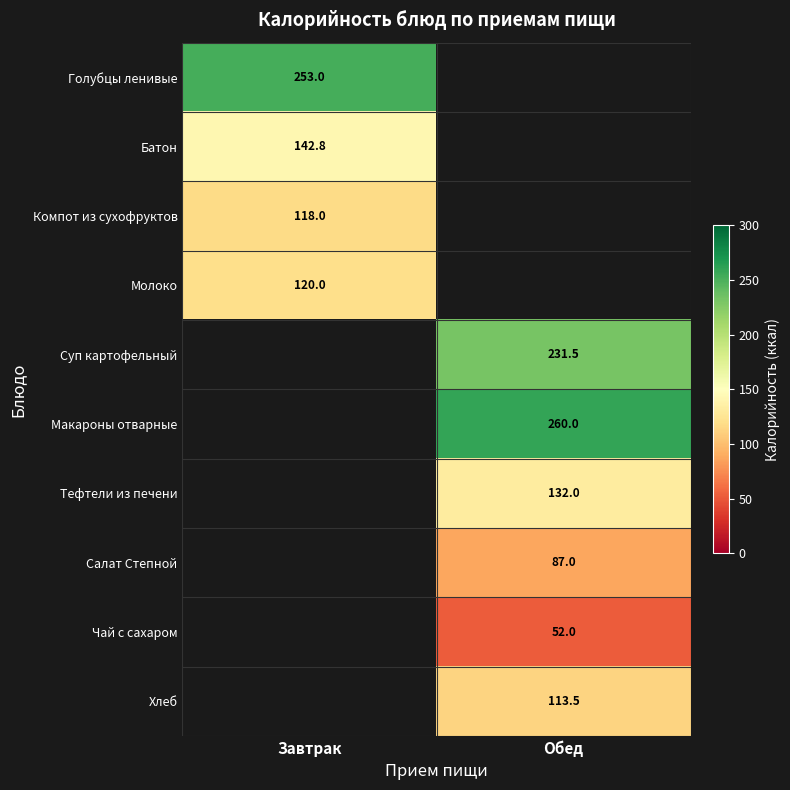

The value of Салат Степной at Обед is 87.0. True or false?

True